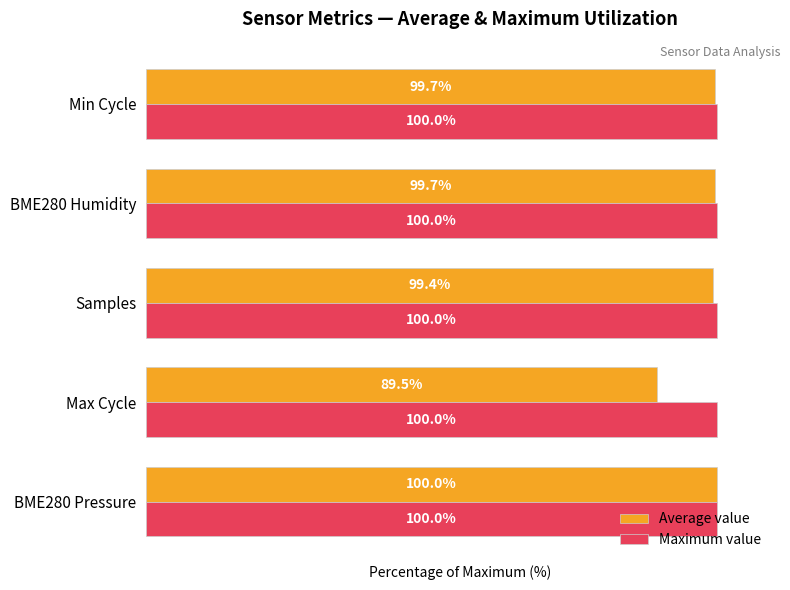

At which label does Average value reach its minimum?

Max Cycle